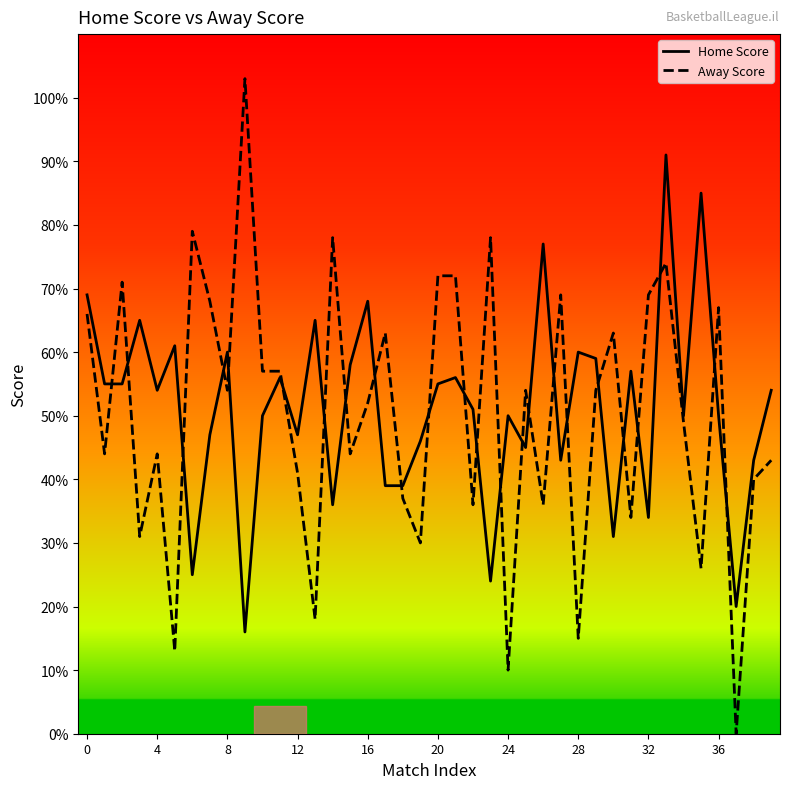

What is the lowest value of the Home Score series?

16